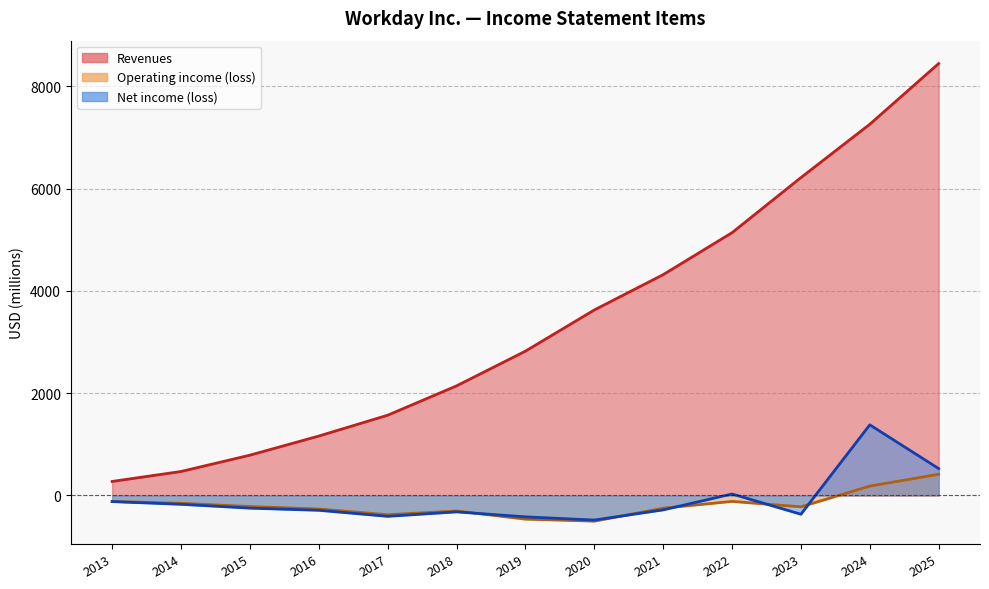

Rank the categories by Operating income (loss) value from highest to lowest.

2025, 2024, 2022, 2013, 2014, 2015, 2023, 2021, 2016, 2018, 2017, 2019, 2020